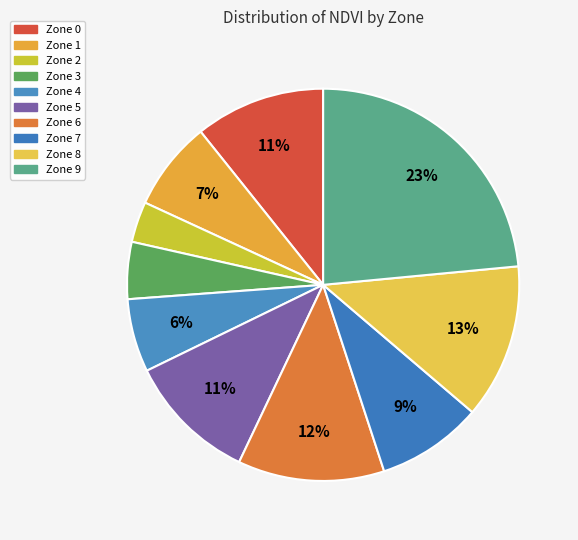

Which slice is the smallest?

2